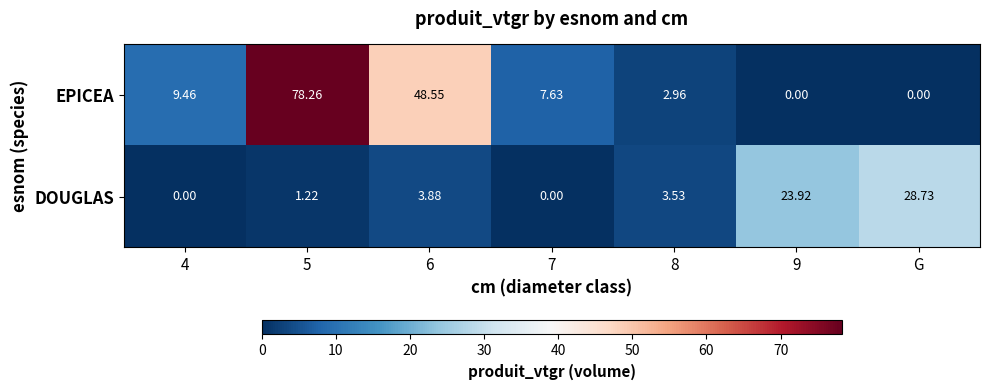

Which series changed the most between 4 and G?

DOUGLAS